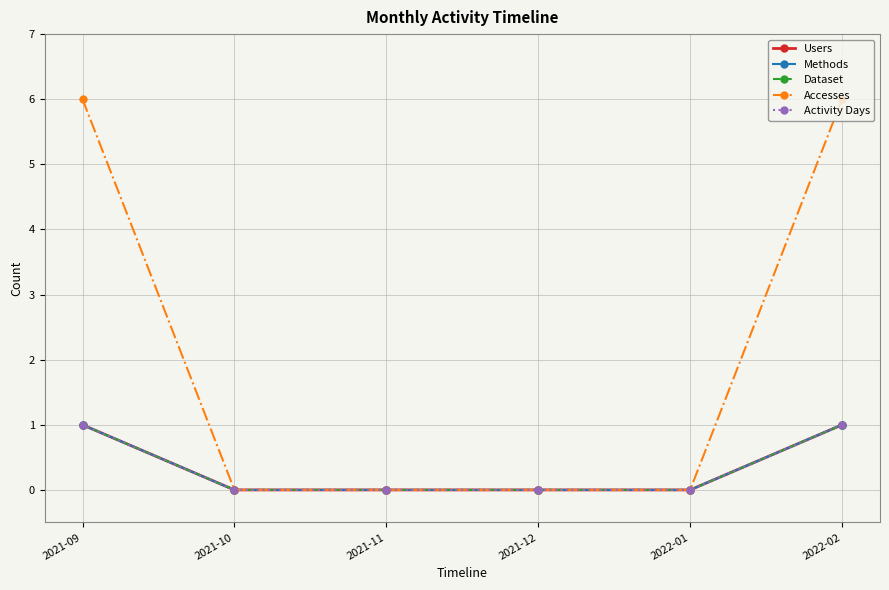

Rank the series at 2021-12 from highest to lowest value.

Users, Methods, Dataset, Accesses, Activity Days